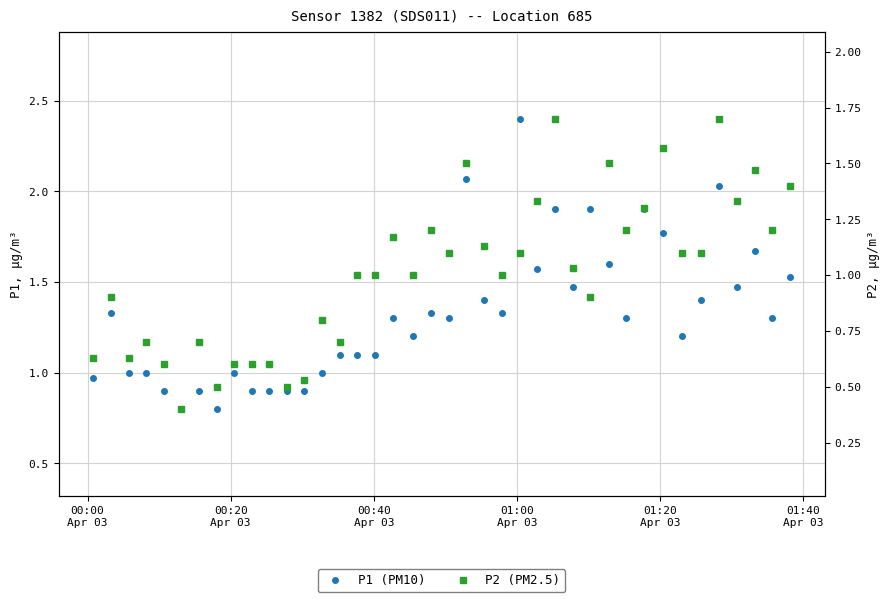

What position from the left is 01:40
Apr 03?

6